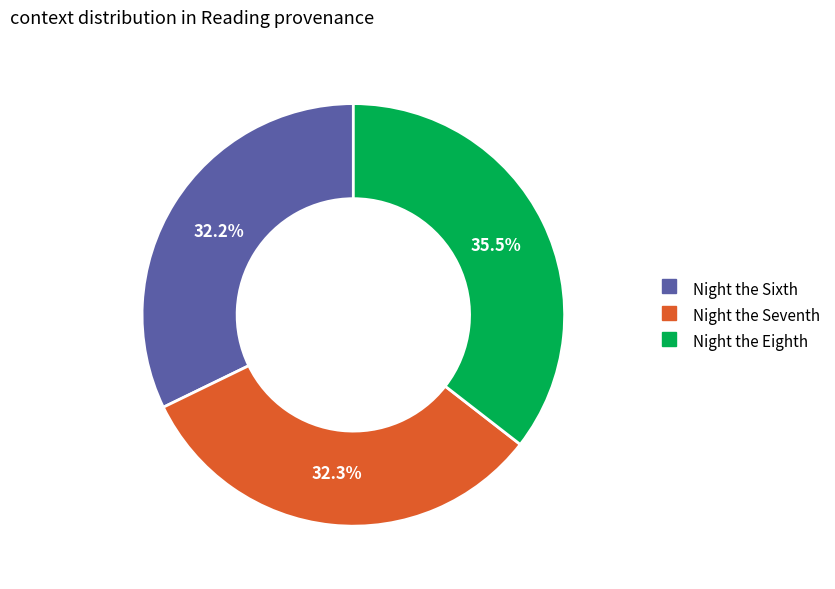

True or false: Night the Eighth accounts for 30% of the total.

False